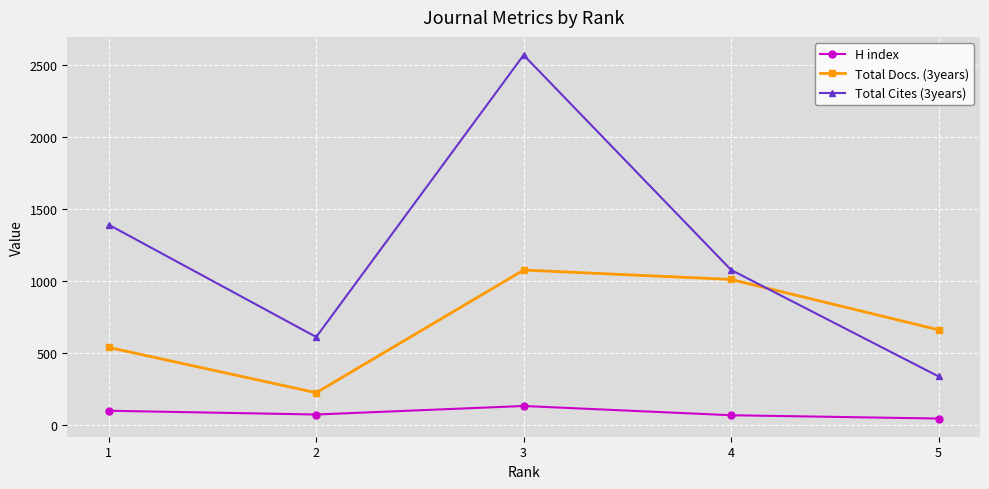

At which category does Total Docs. (3years) reach its first local peak?

3